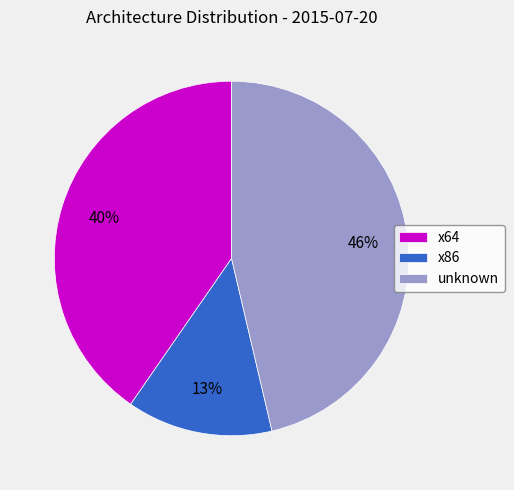

Do x86 and x64 together represent more than half of the pie?

Yes